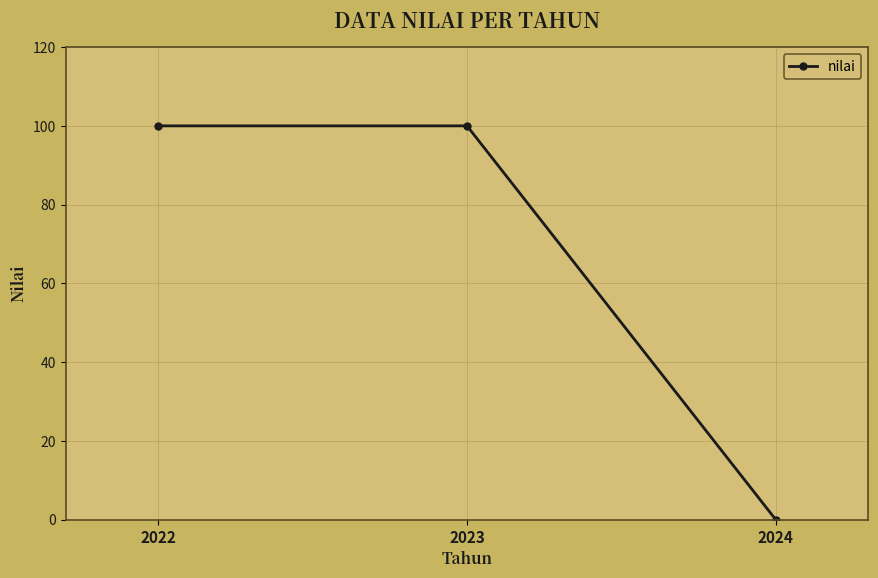

Does the chart have visible grid lines?

Yes